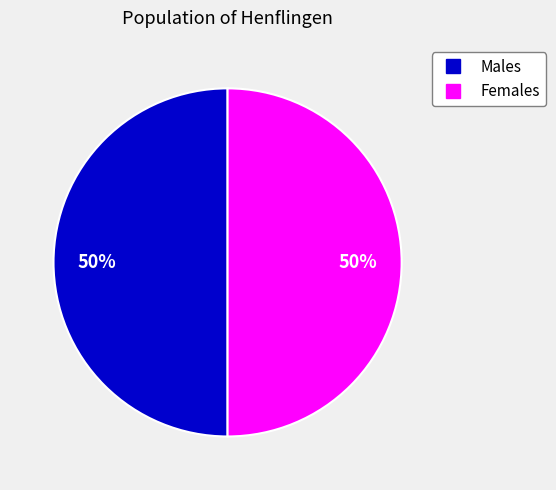

To the nearest percent, what is the average slice percentage?

50%